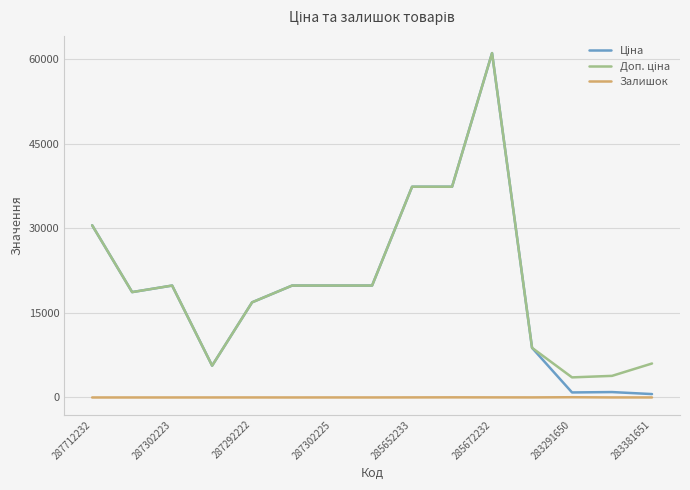

Does the chart have visible grid lines?

Yes